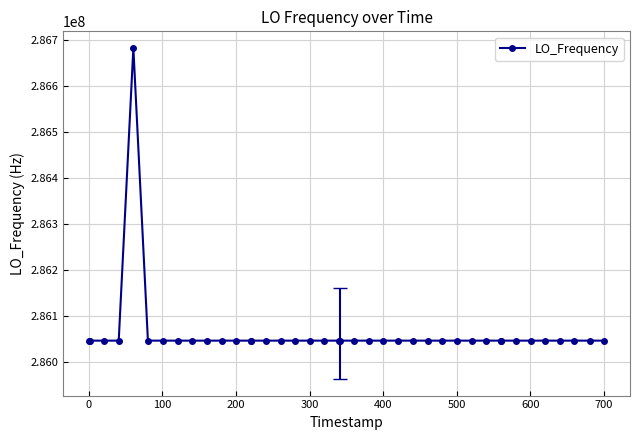

What is the greatest value displayed?

286682705.4